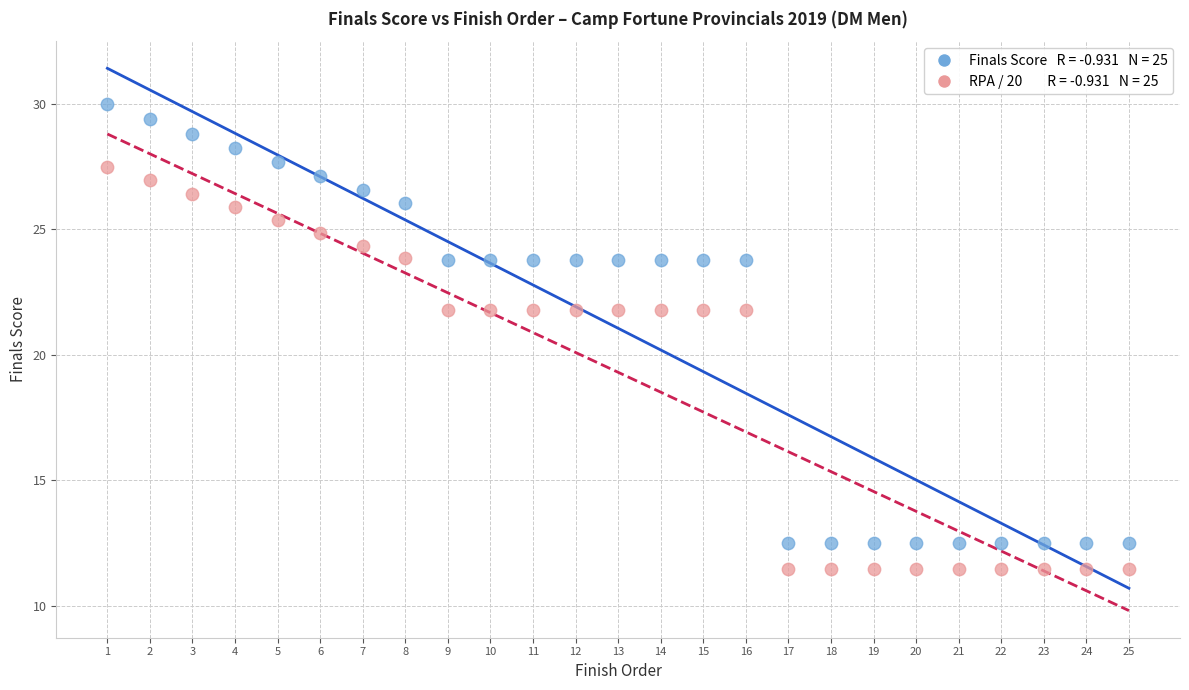

Across all data points, what is the range of Y values (max minus min)?

18.6